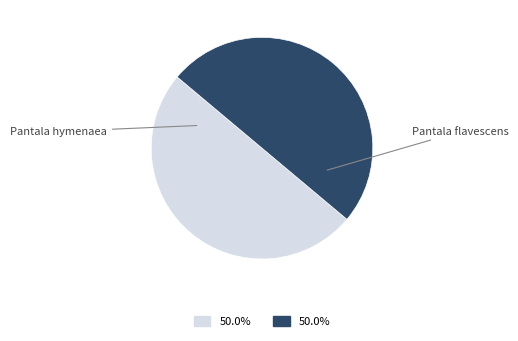

How many slices are in this pie chart?

2